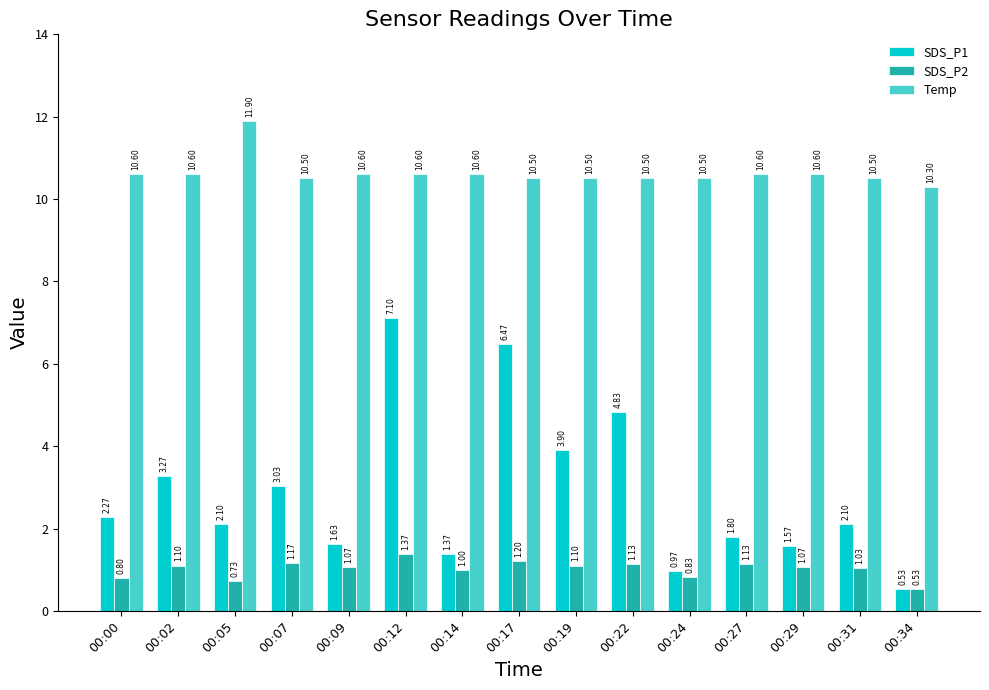

What is the sum of all SDS_P2 values?

15.3